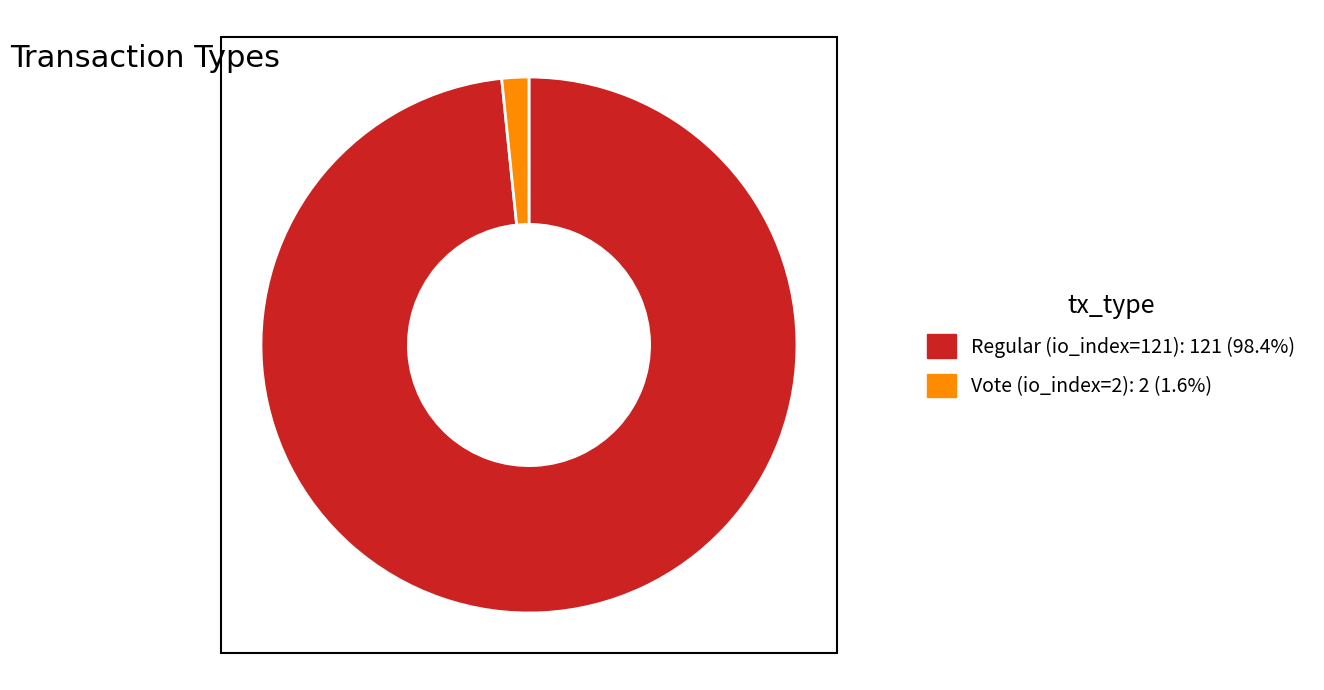

Approximately how many times larger is the value at Regular (io_index=121): 121 (98.4%) compared to Vote (io_index=2): 2 (1.6%)?

60.5